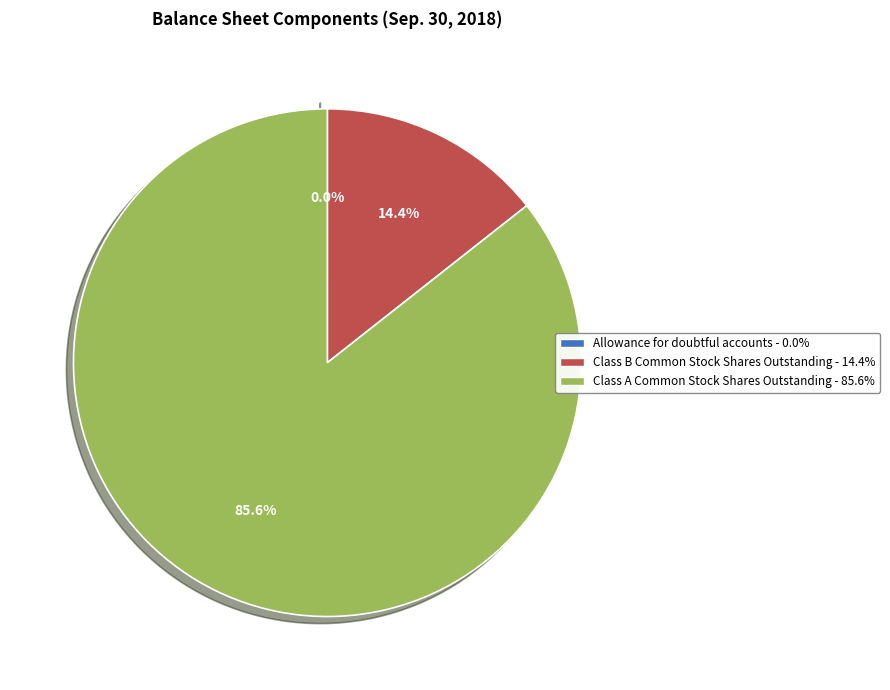

What percentage is NOT represented by Class A Common Stock Shares Outstanding?

14.4%